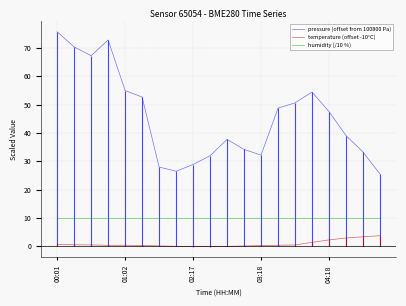

What is the highest value of the humidity (/10 %) series?

10.0